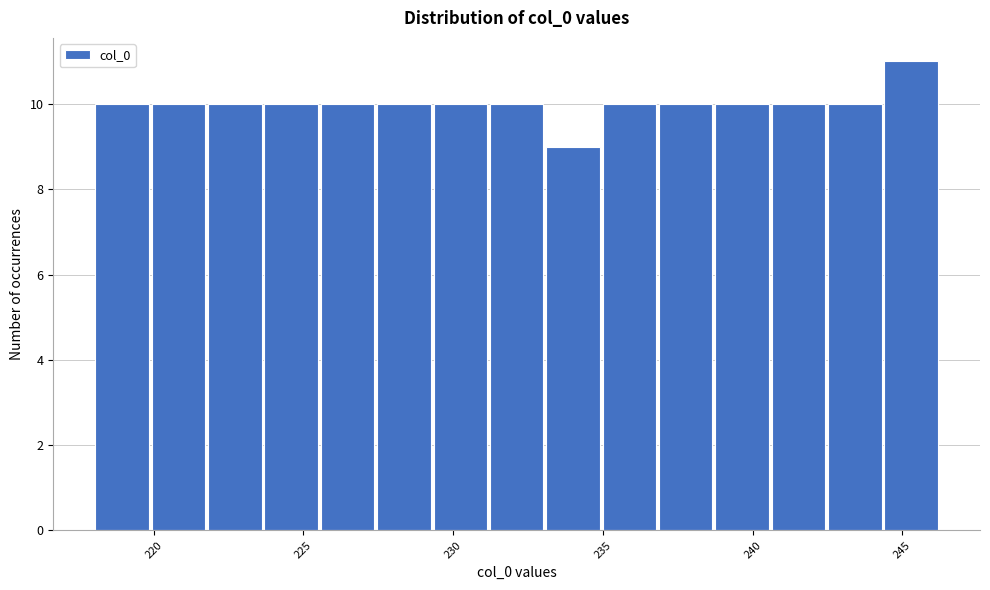

Read against the x-axis, roughly where is the centre of the tallest bar?

245.5